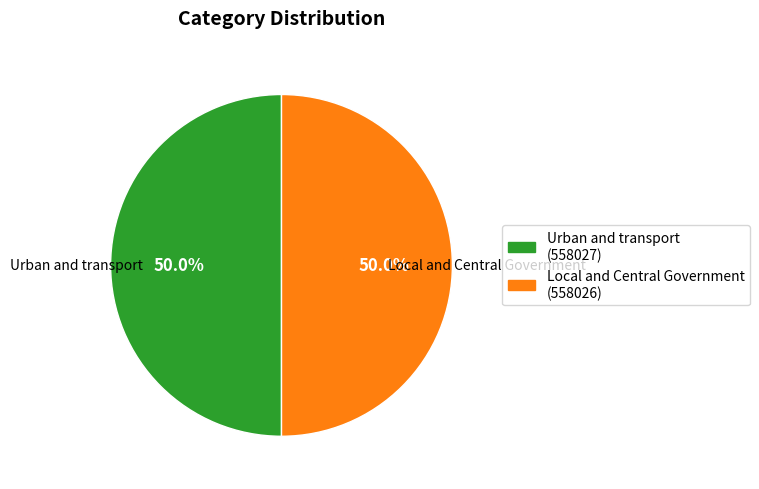

Count the number of slices in the pie.

2